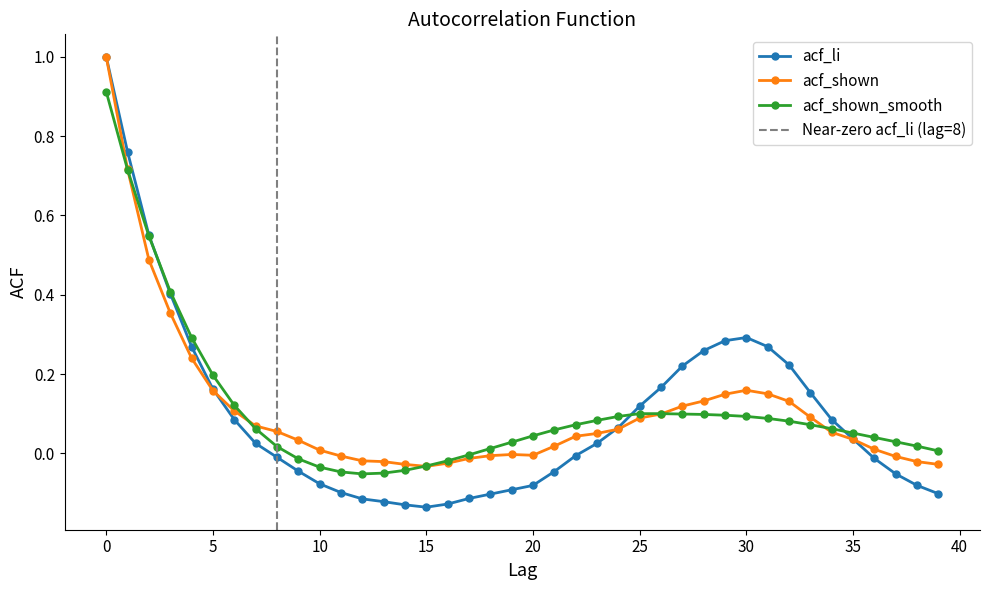

Is the value of acf_shown_smooth at 36 greater than the value of acf_shown at 1?

No